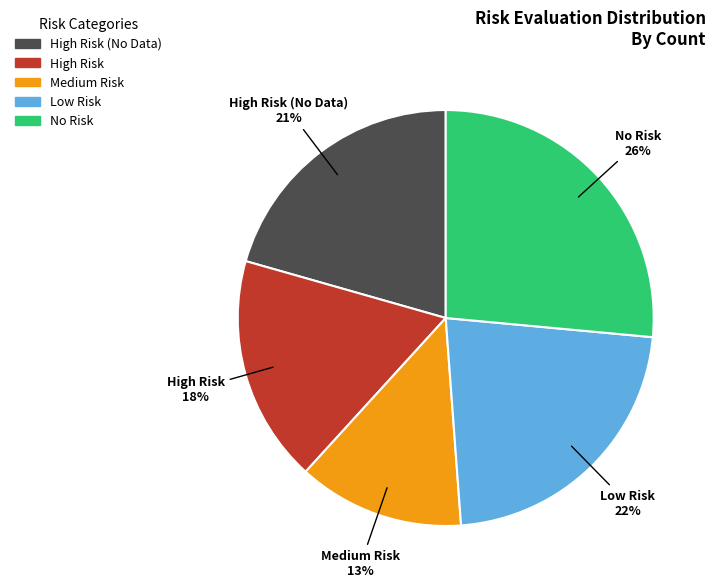

Is there a majority slice in this chart?

No